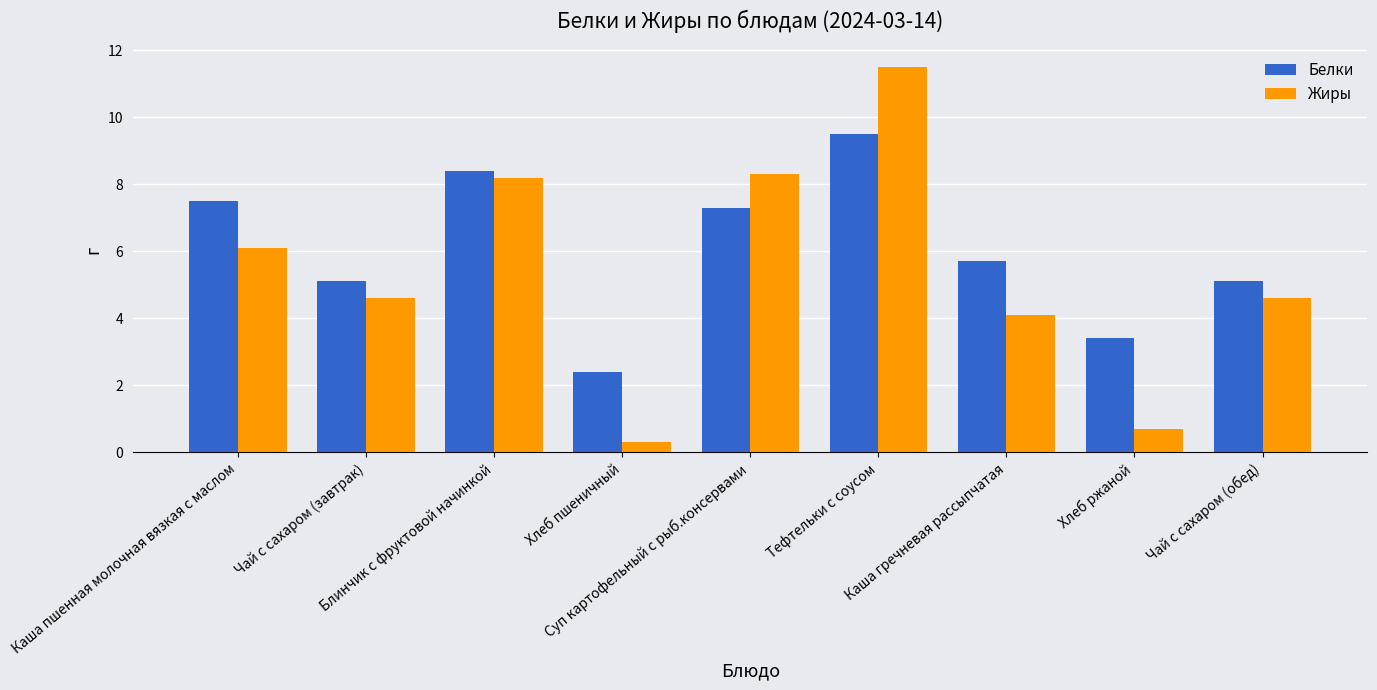

Is it true that Белки equals 2.3 at Каша гречневая рассыпчатая?

False